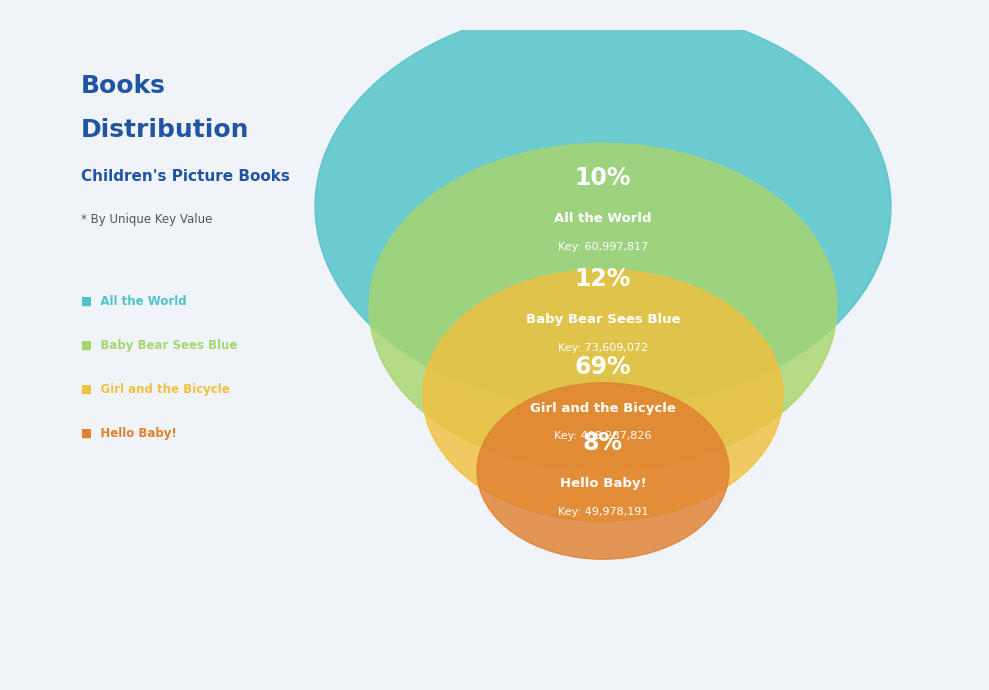

Approximately how many times larger is the value at Hello Baby! compared to Baby Bear Sees Blue?

0.7